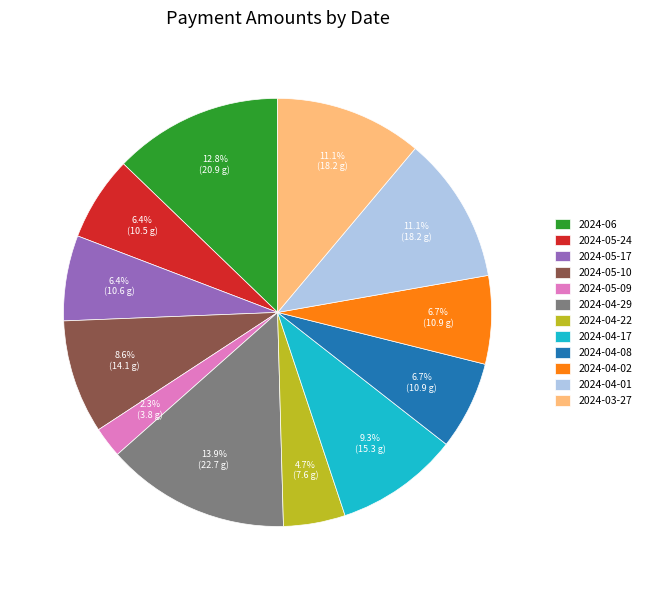

Which slice is the smallest?

2024-05-09